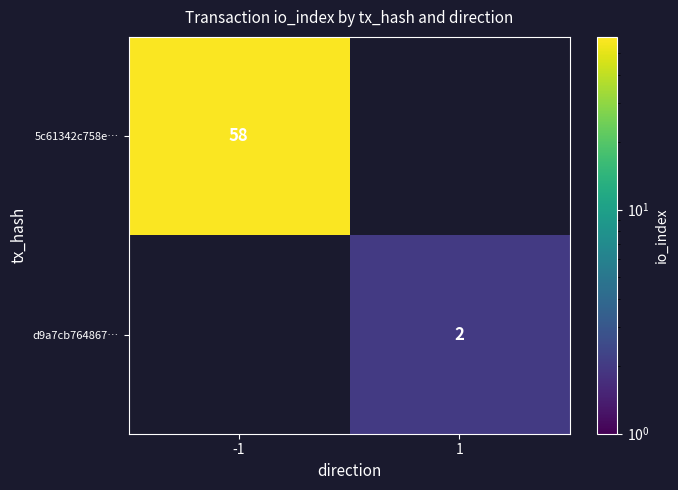

Is it true that 5c61342c758e… equals 40 at -1?

False